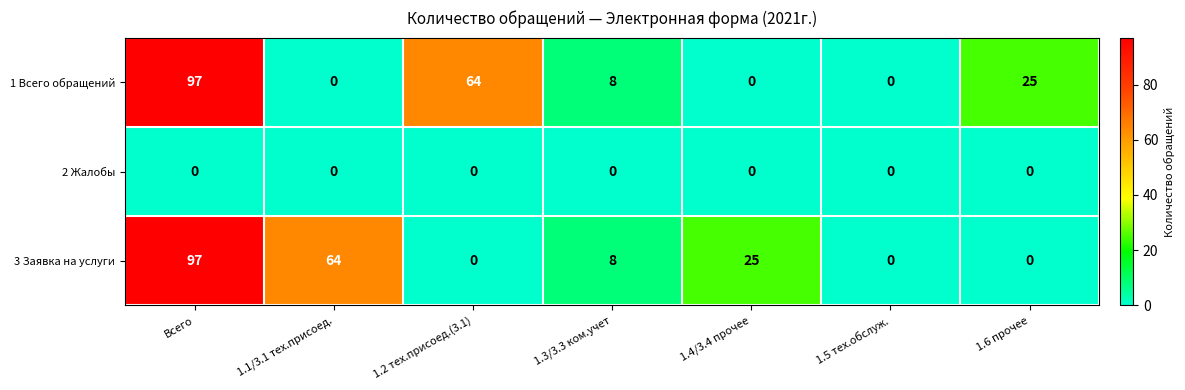

What is the spread (max minus min) of values at Всего?

97